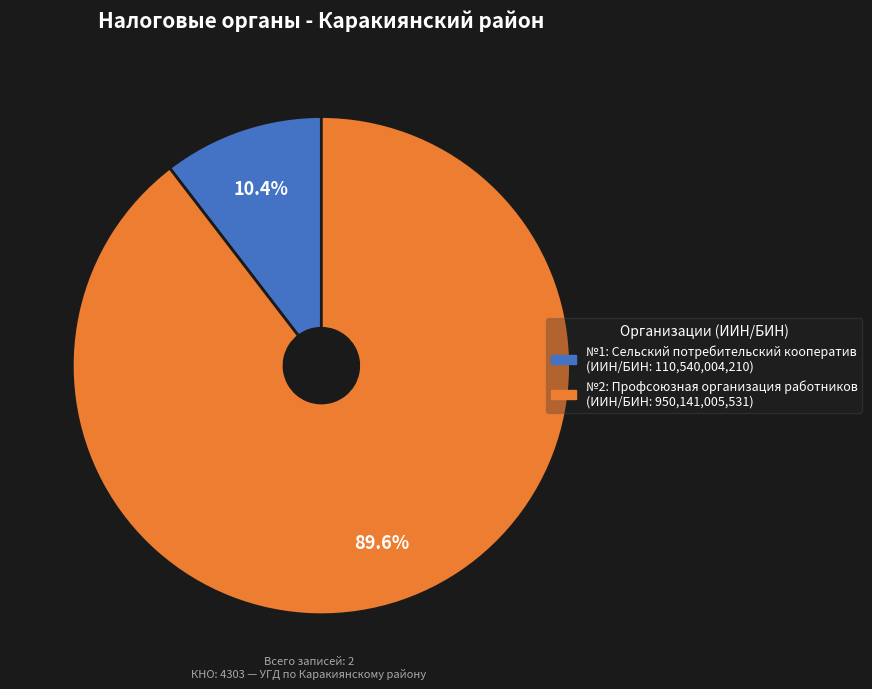

Is there a majority slice in this chart?

Yes